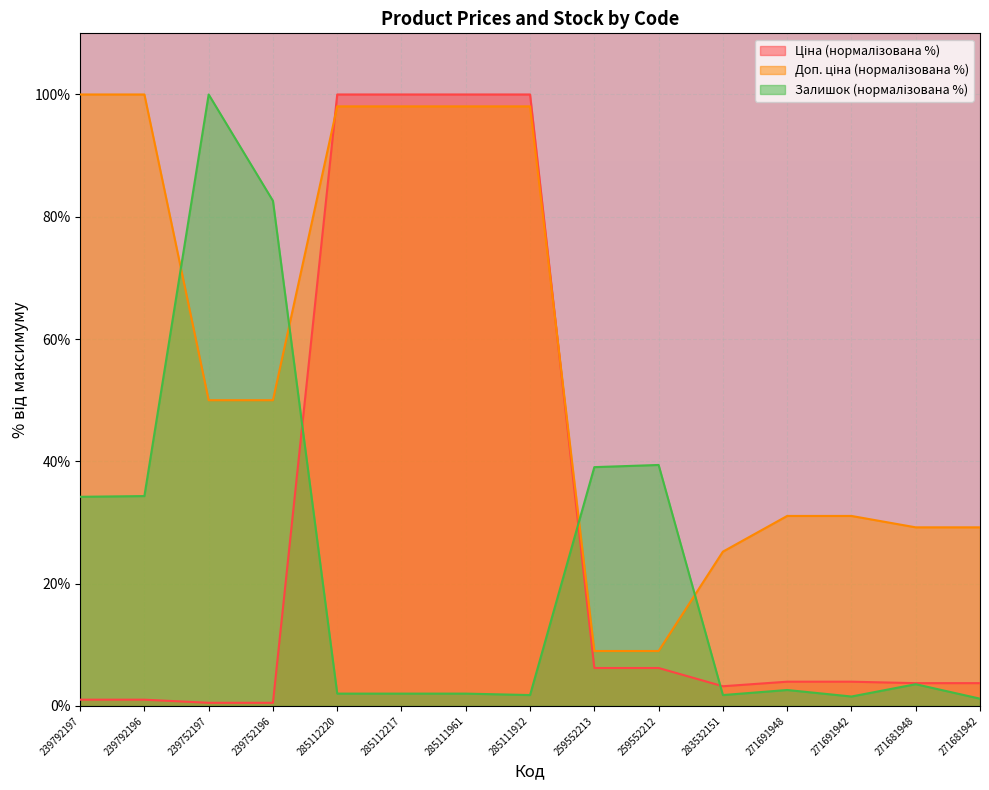

What is the difference between the Ціна values at 259552212 and 239792196?

5.2